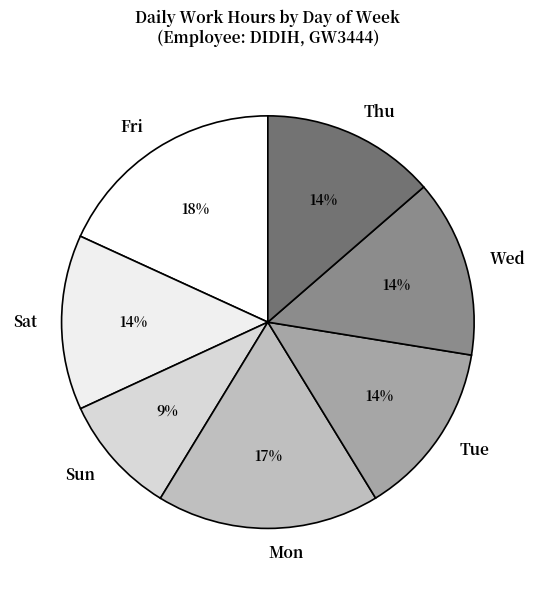

How many slices are in this pie chart?

7